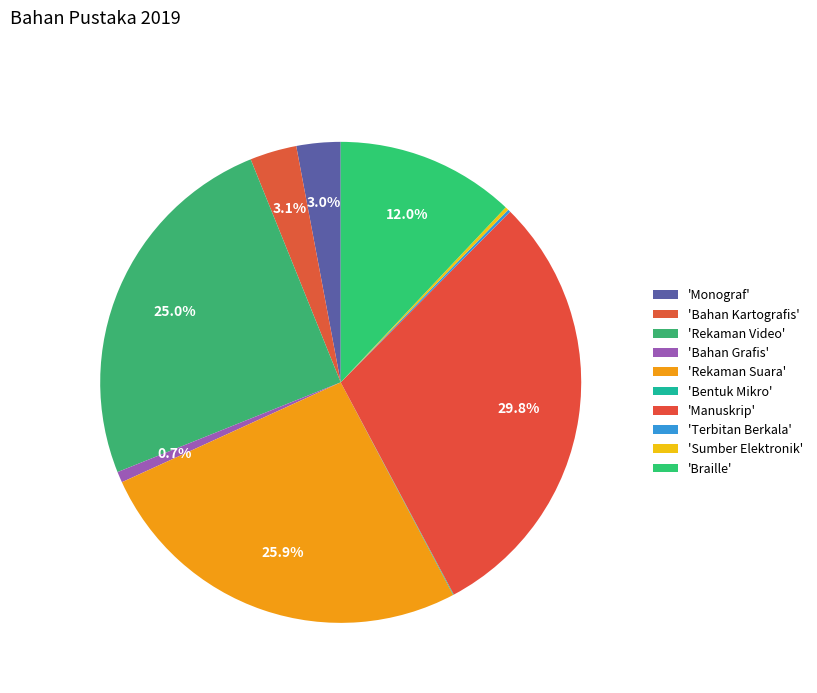

Which category has the smallest portion of the pie?

Bentuk Mikro